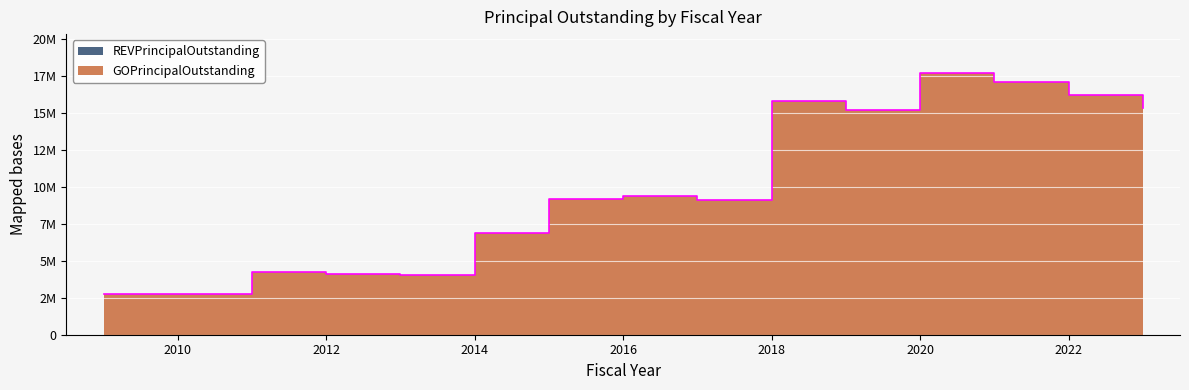

How many interior local peaks (higher than both neighbors) does the data have?

4